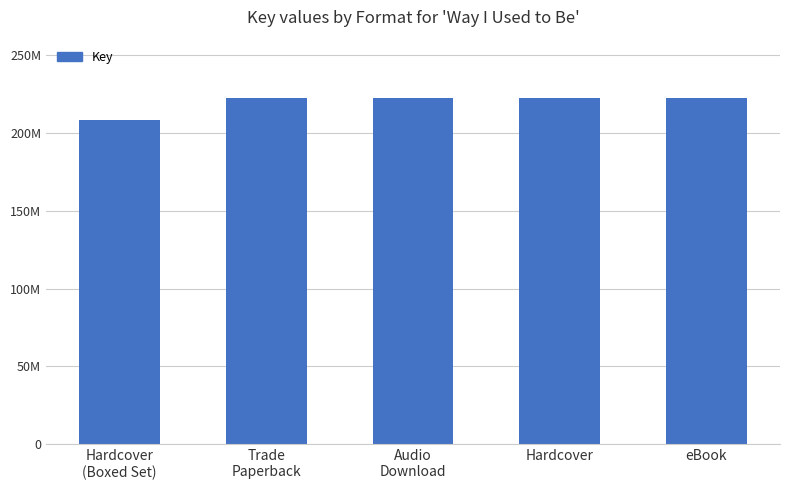

What is the ratio of the value at eBook to the value at Trade
Paperback?

1.0